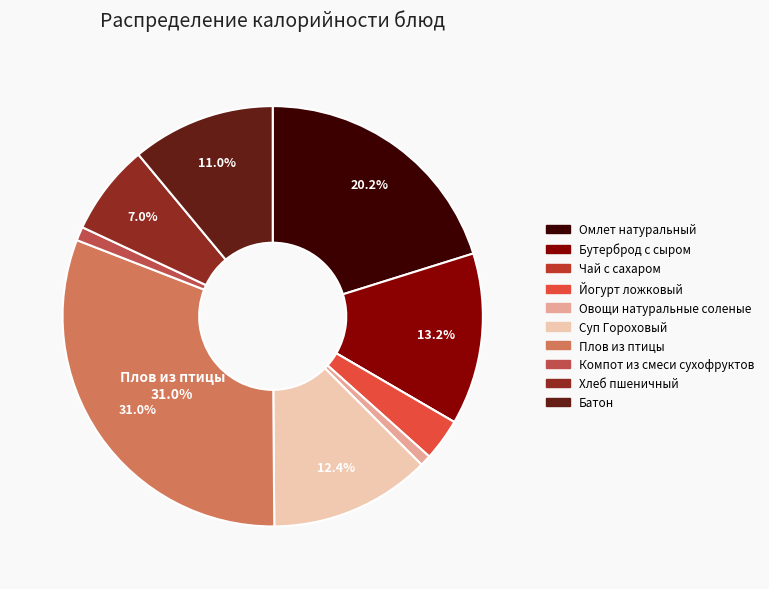

Is it true that Плов из птицы is 45% of the pie?

False